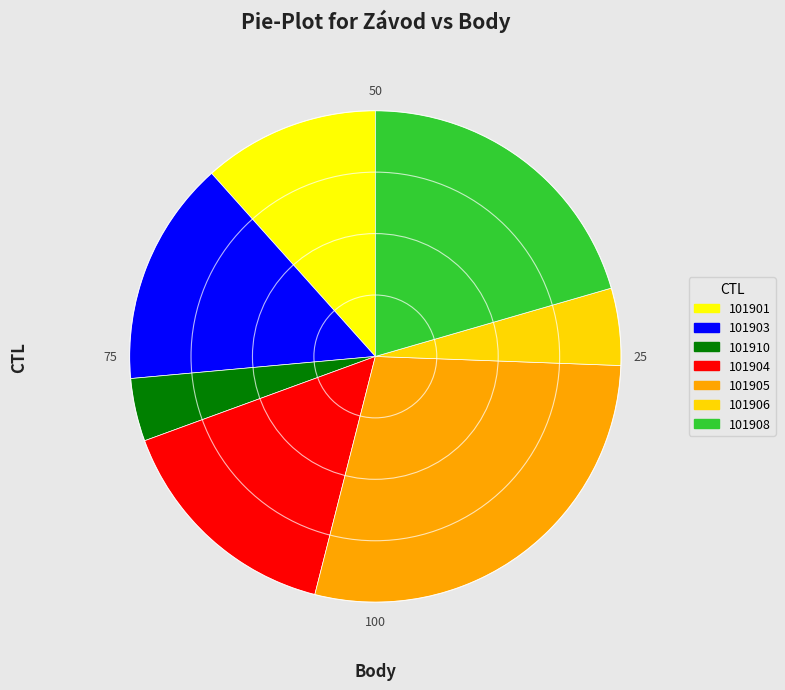

Does 101901 represent more than half of the total?

No